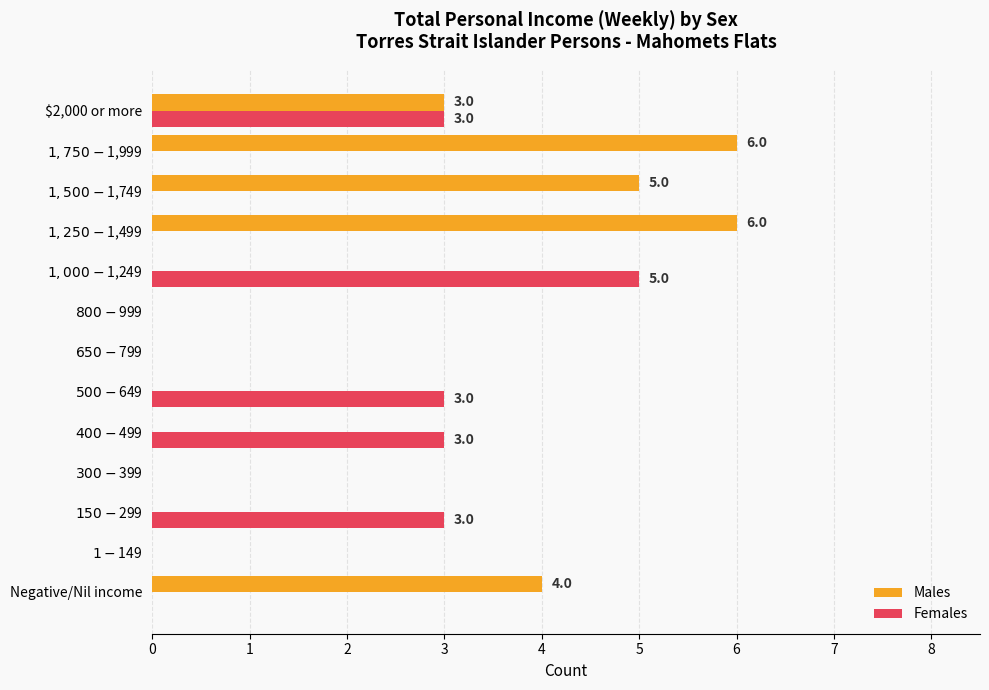

How many series are shown in this chart?

2